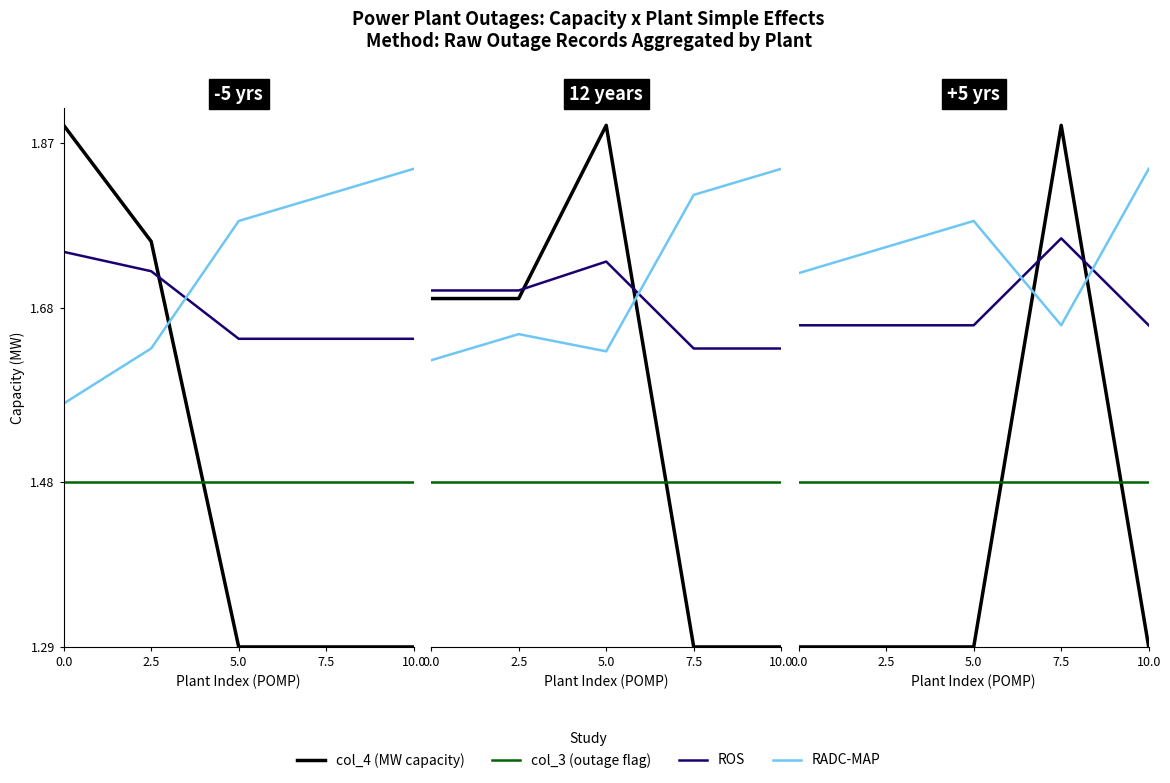

Between 7.5 and 5.0, which is larger?

7.5